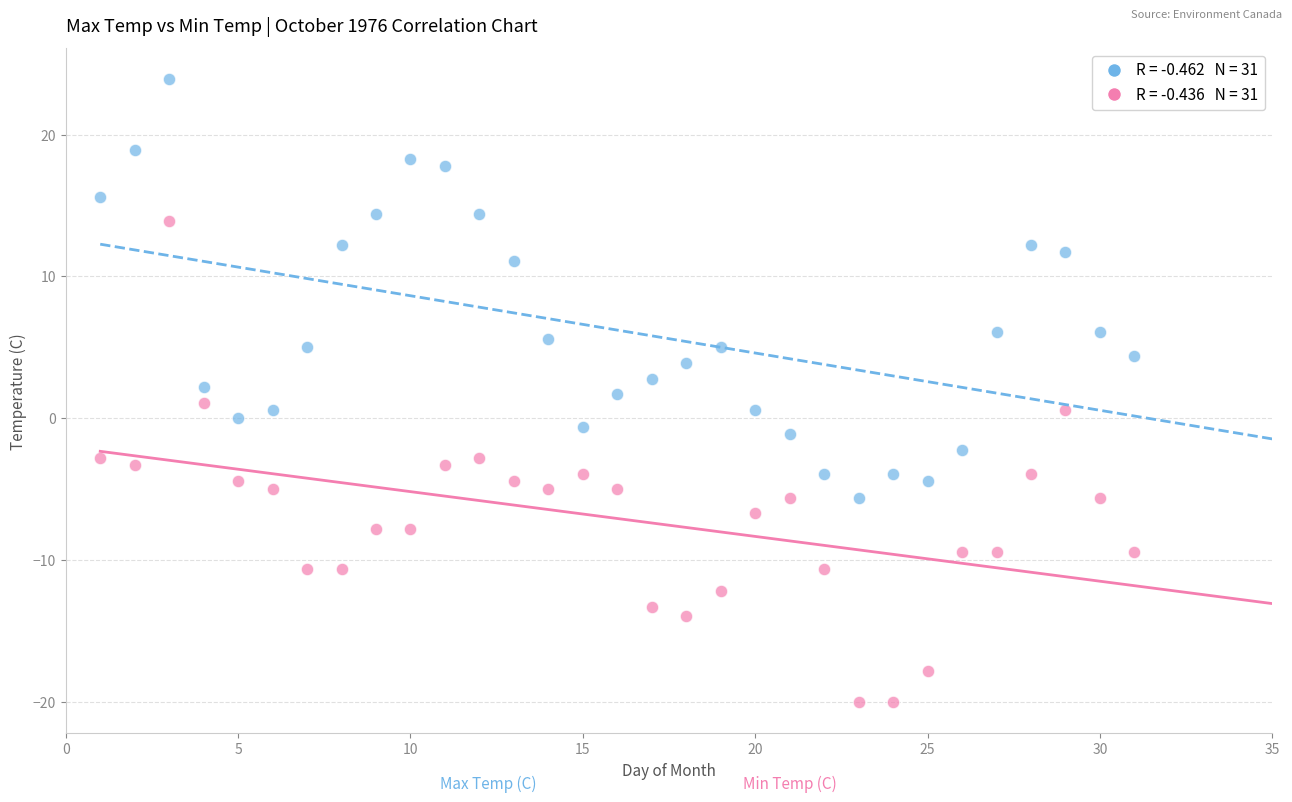

Across all data points, what is the range of Y values (max minus min)?

43.9